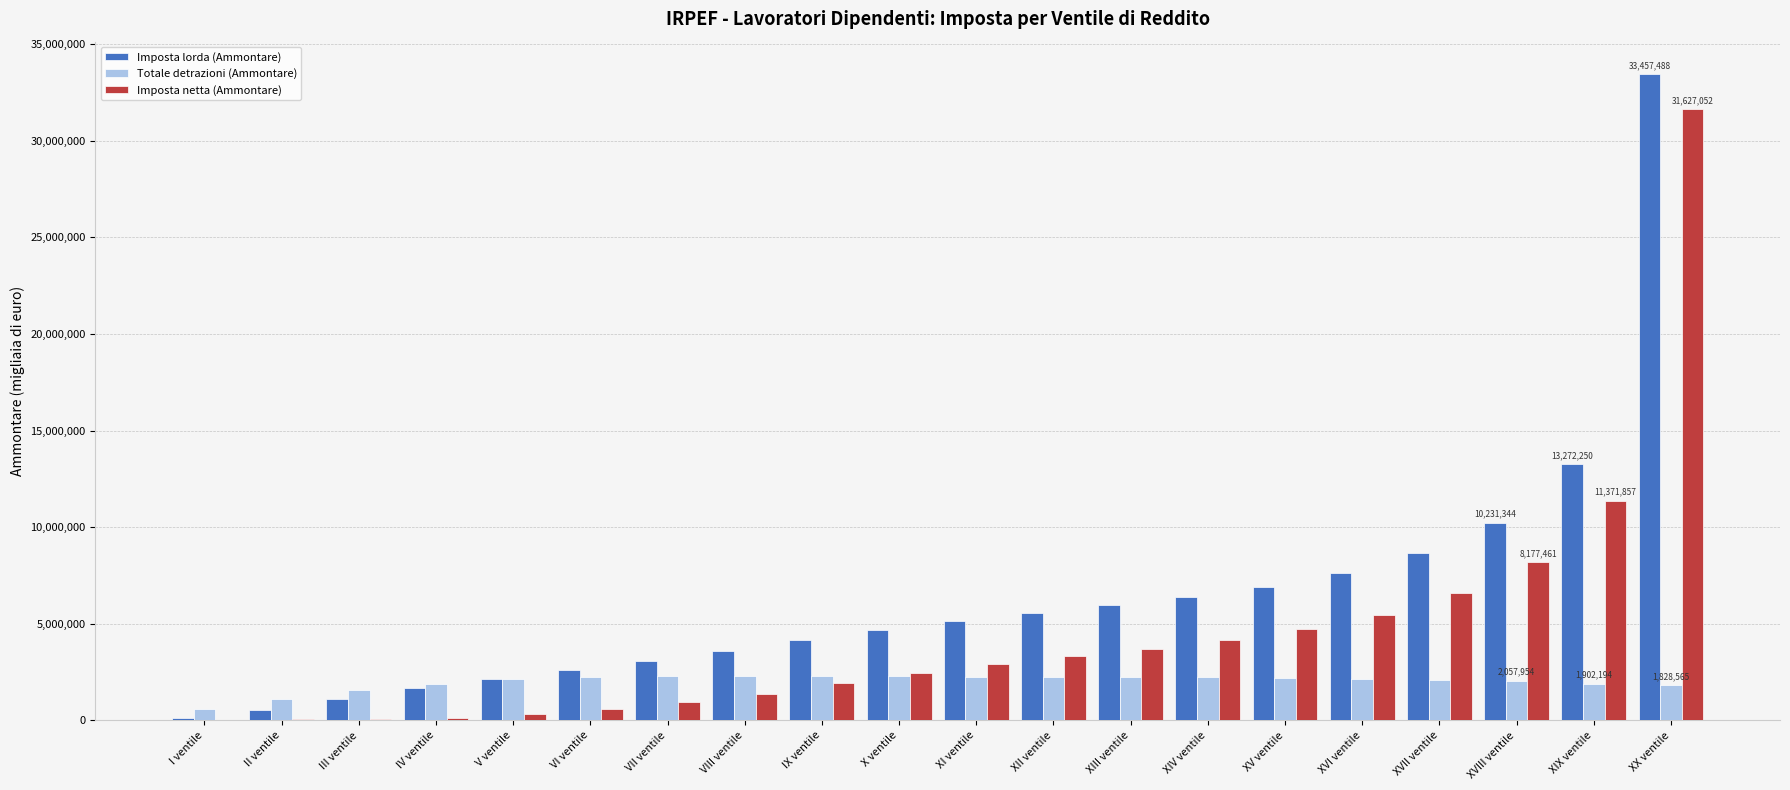

Read the Imposta lorda (Ammontare) value at IX ventile.

4154341